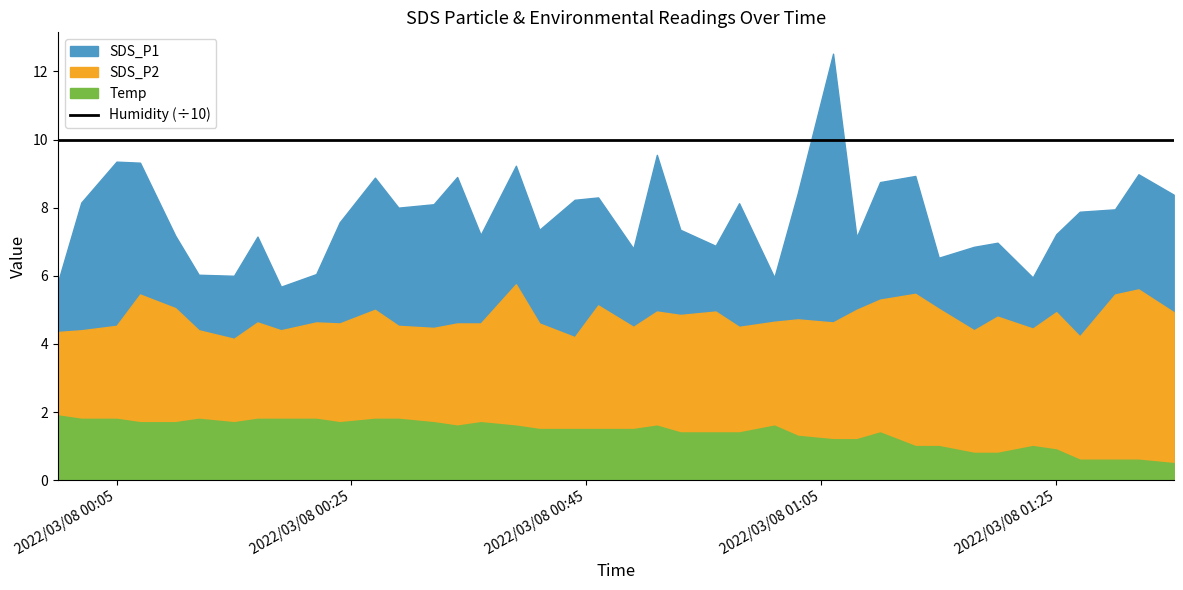

The value of SDS_P2 at 2022/03/08 01:27 is 4.2. True or false?

True